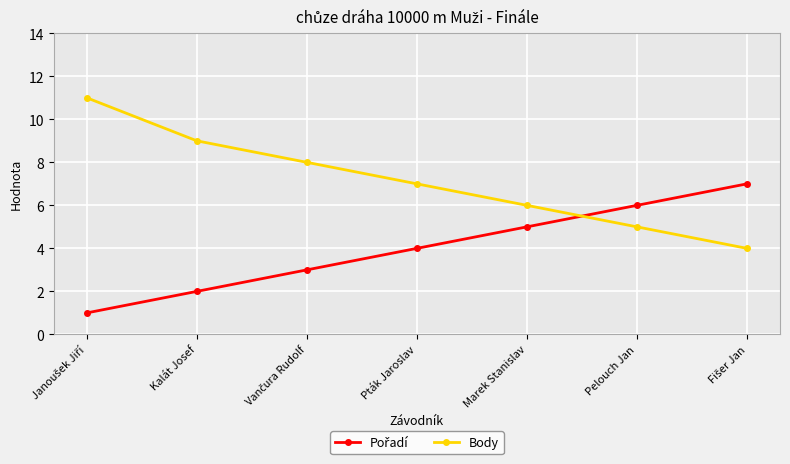

How many lines are shown in the chart?

2